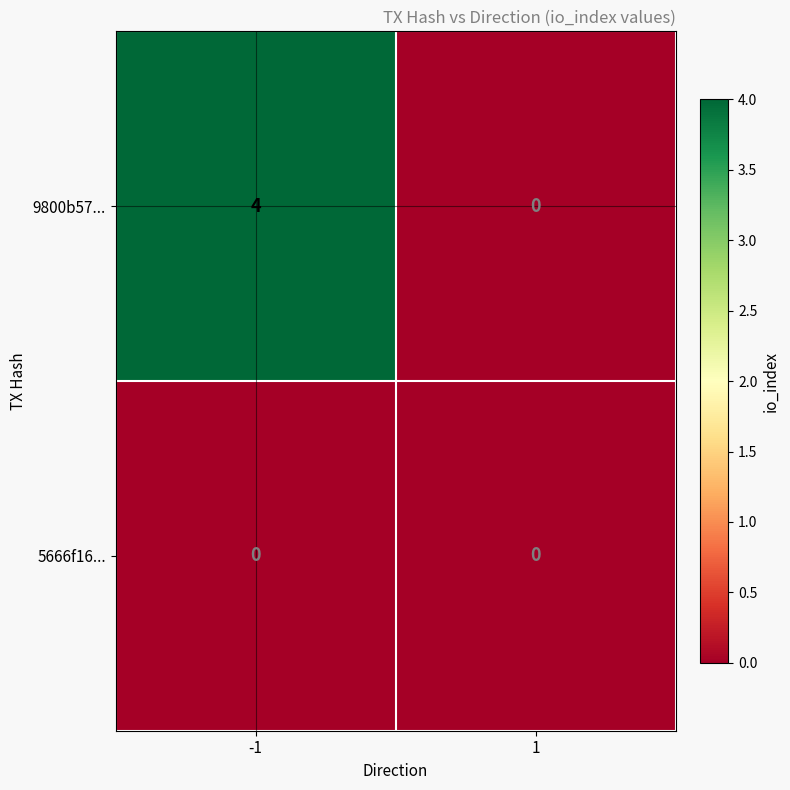

Reading left to right, what are all the values shown in this chart?

9800b57...: -1=4	1=0
5666f16...: -1=0	1=0